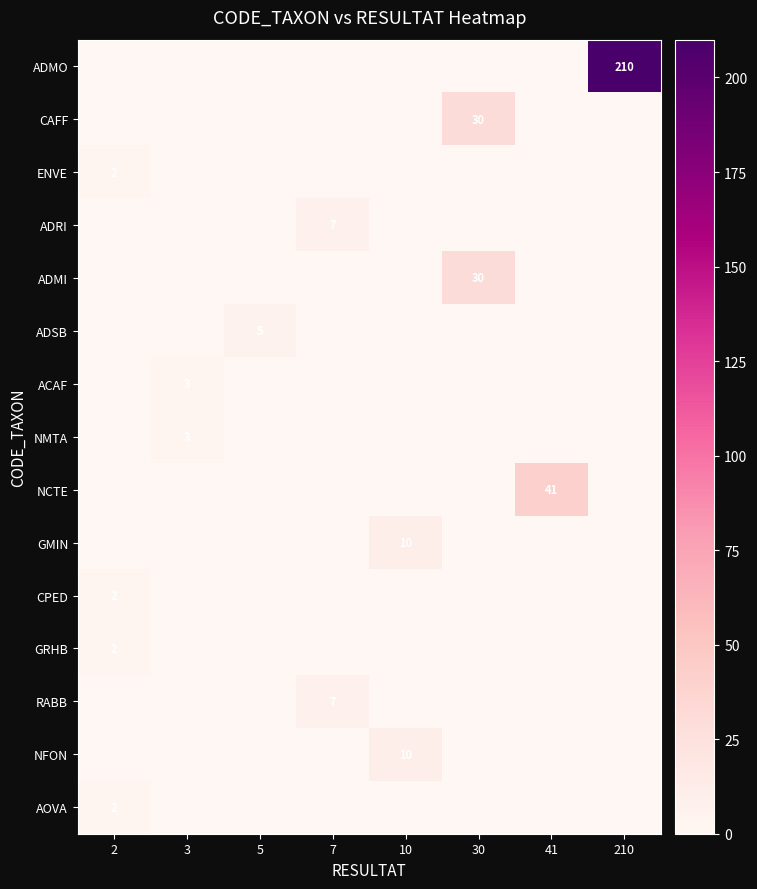

The value of ACAF at 2 is 0. True or false?

True